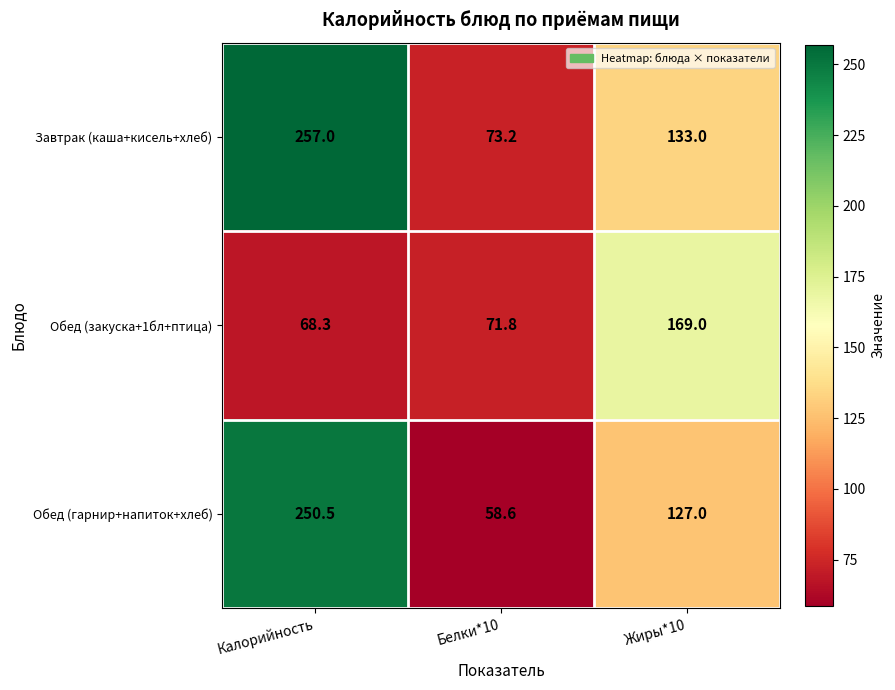

What is the total value across all series at Калорийность?

575.8